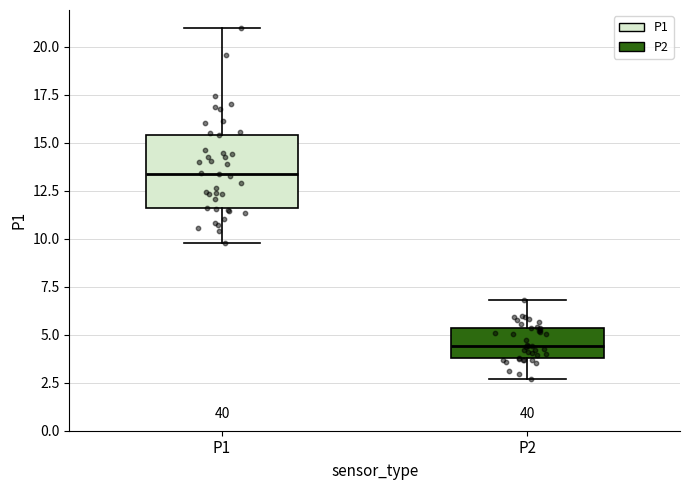

Where does the upper whisker of the box for P1 end on the y-axis? The values are not printed on the chart, so give them approximately, as read against the axis.

21.0